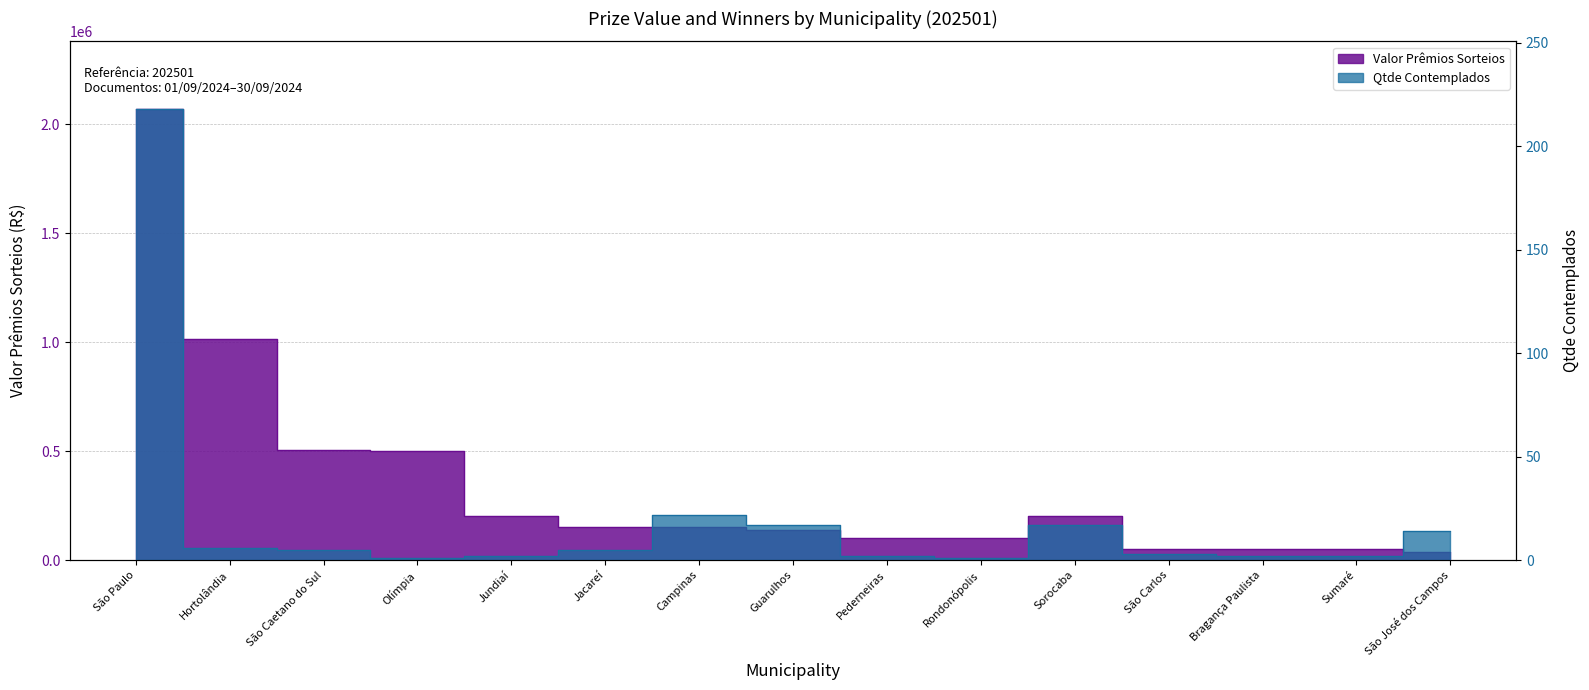

Reading left to right, what are all the values shown in this chart?

Valor Prêmios Sorteios: São Paulo=2070000	Hortolândia=1014000	São Caetano do Sul=504000	Olímpia=500000	Jundiaí=200000	Jacareí=153000	Campinas=152000	Guarulhos=138000	Pederneiras=101000	Rondonópolis=100000	Sorocaba=200000	São Carlos=52000	Bragança Paulista=51000	Sumaré=51000	São José dos Campos=36000
Qtde Contemplados: São Paulo=218	Hortolândia=6	São Caetano do Sul=5	Olímpia=1	Jundiaí=2	Jacareí=5	Campinas=22	Guarulhos=17	Pederneiras=2	Rondonópolis=1	Sorocaba=17	São Carlos=3	Bragança Paulista=2	Sumaré=2	São José dos Campos=14